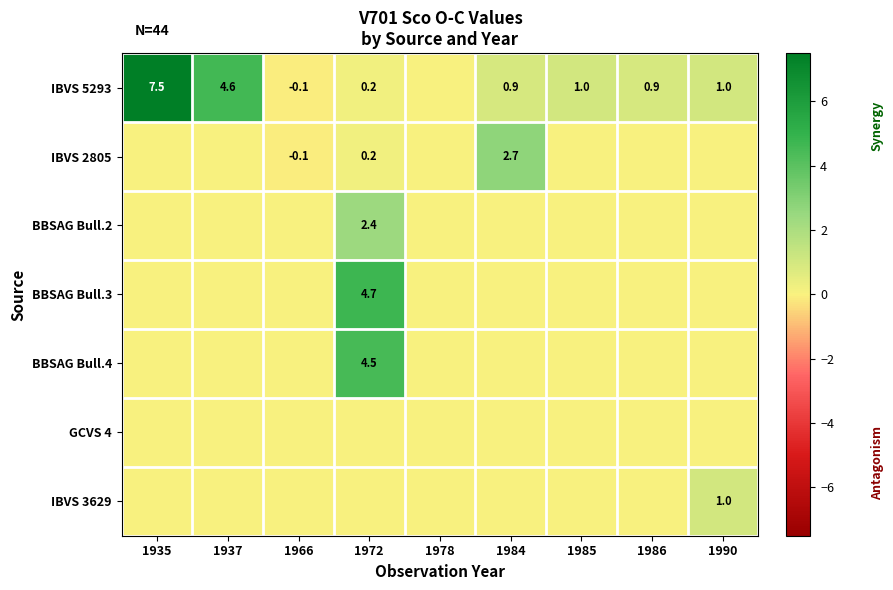

The BBSAG Bull.4 series shows 6.9 at 1972. True or false?

False